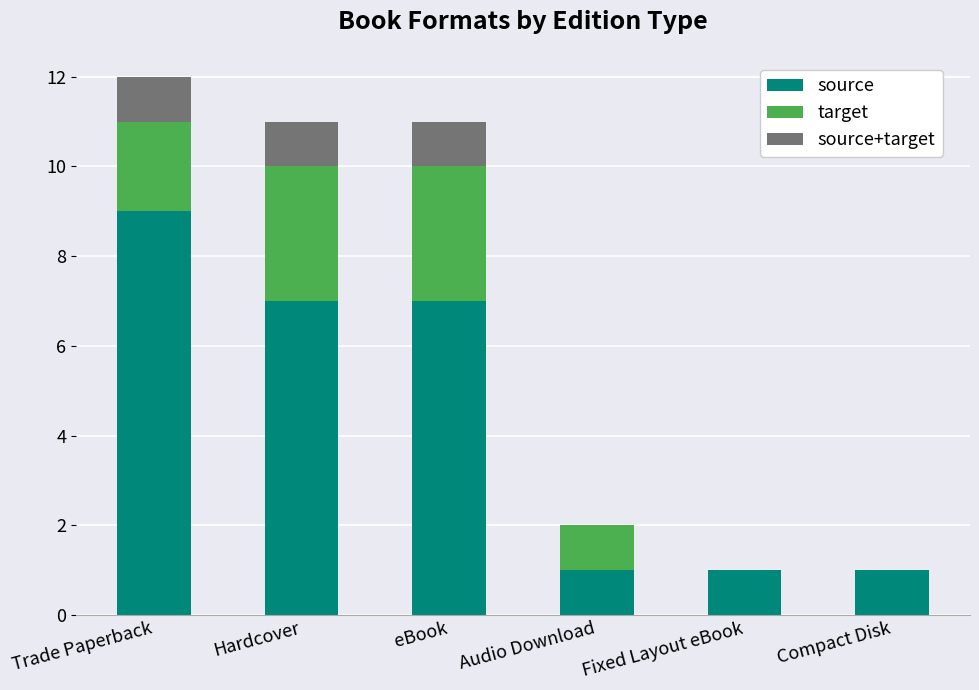

Which category has the highest value in the source series?

Trade Paperback